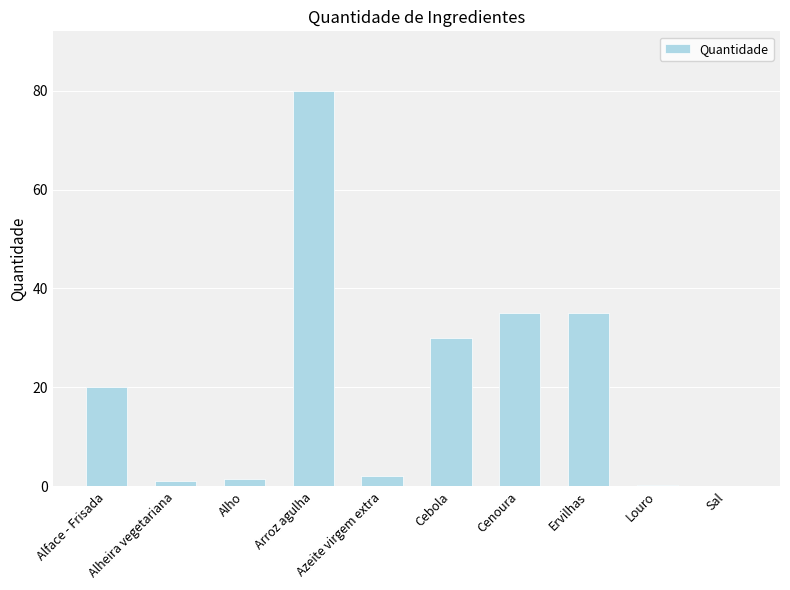

What value does the data have at Ervilhas?

35.0